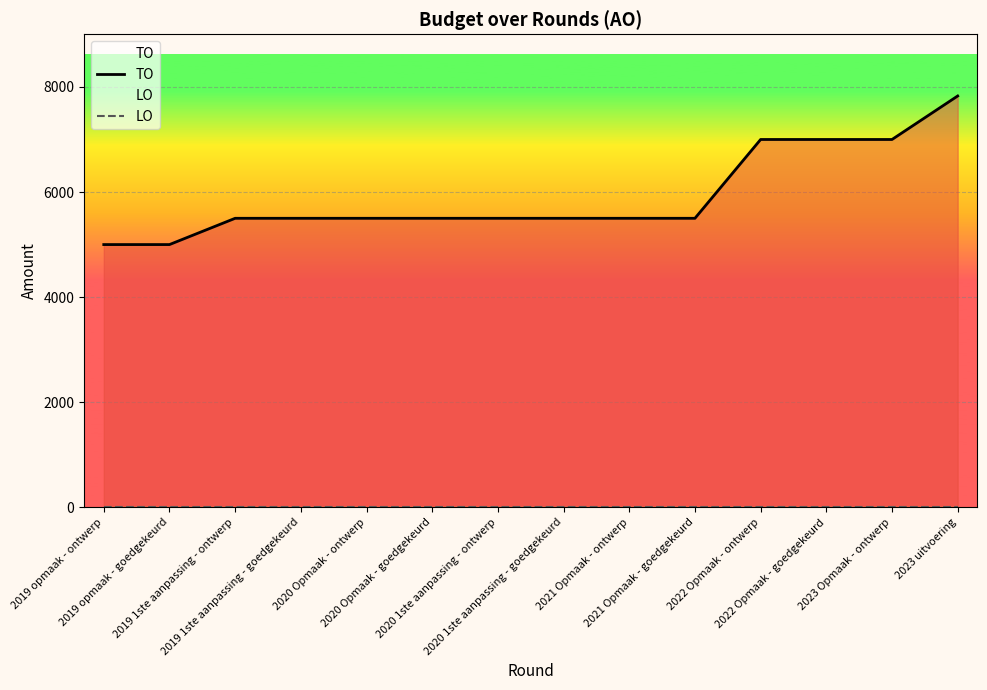

What are all the series names shown in the legend?

TO, LO